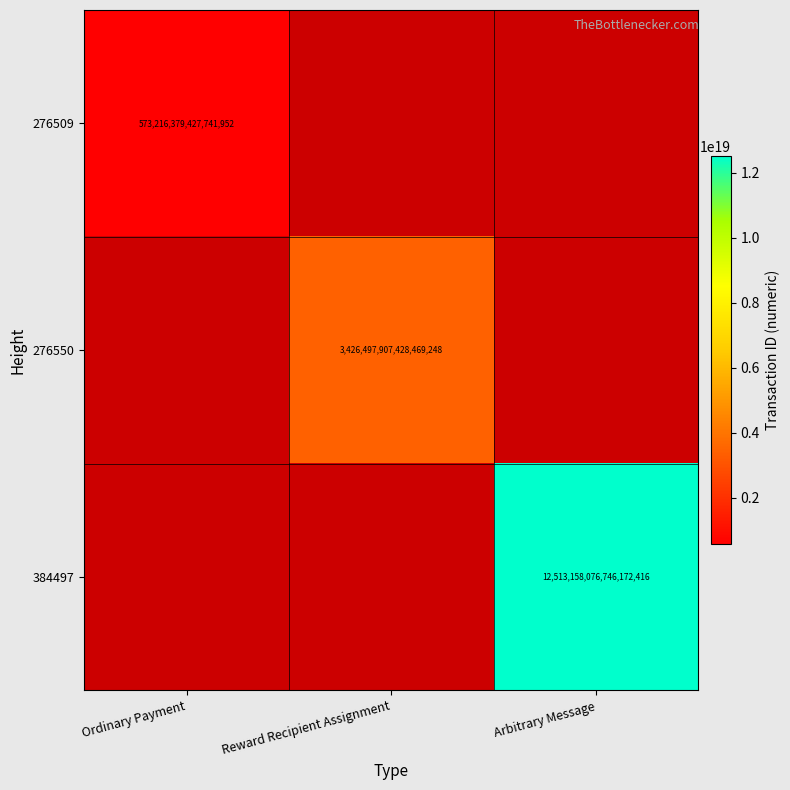

Is it true that 276550 equals 1648273357753542400 at Reward Recipient Assignment?

False